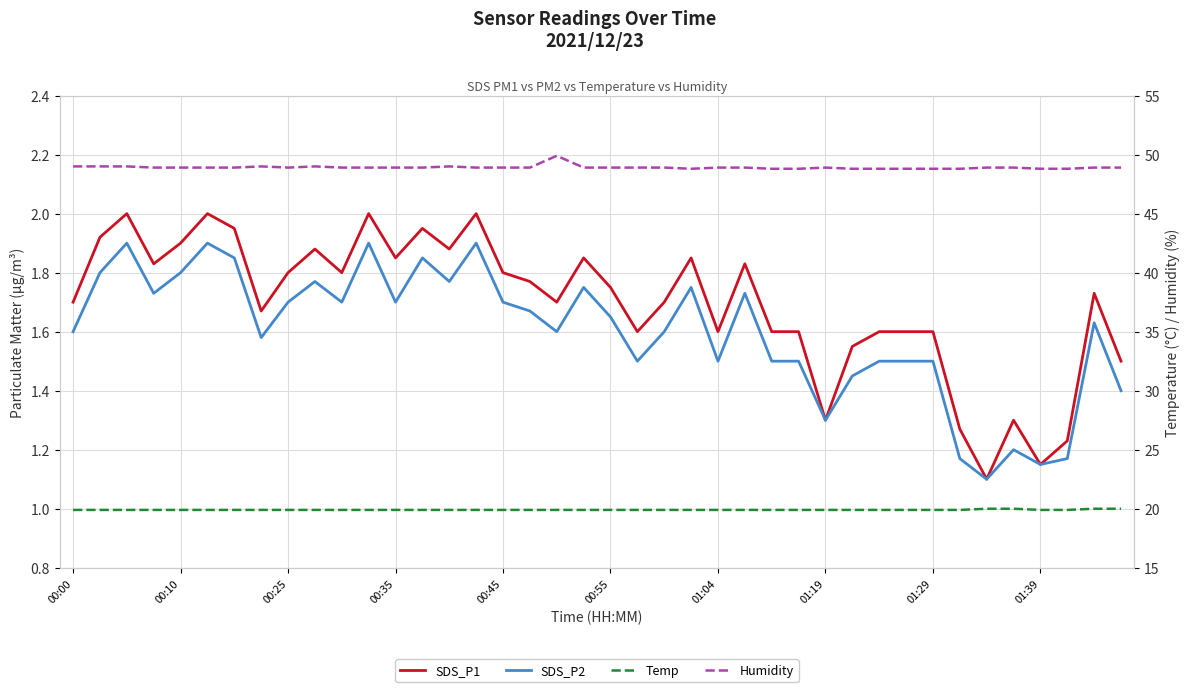

How many lines are shown in the chart?

4